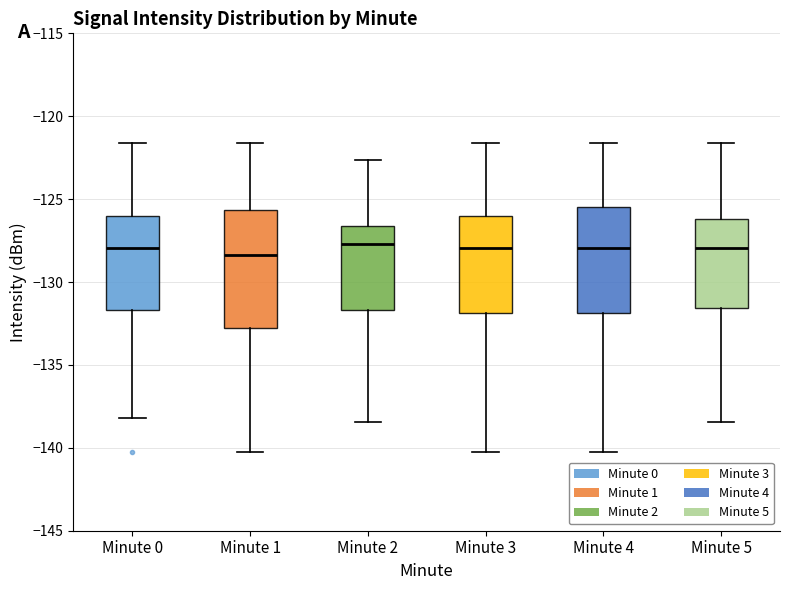

Where is the upper edge of the box for Minute 4 on the y-axis? The values are not printed on the chart, so give them approximately, as read against the axis.

-125.5